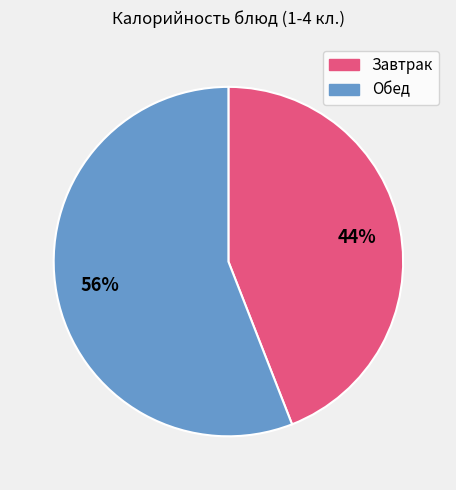

Approximately how many times larger is the value at Завтрак compared to Обед?

0.8